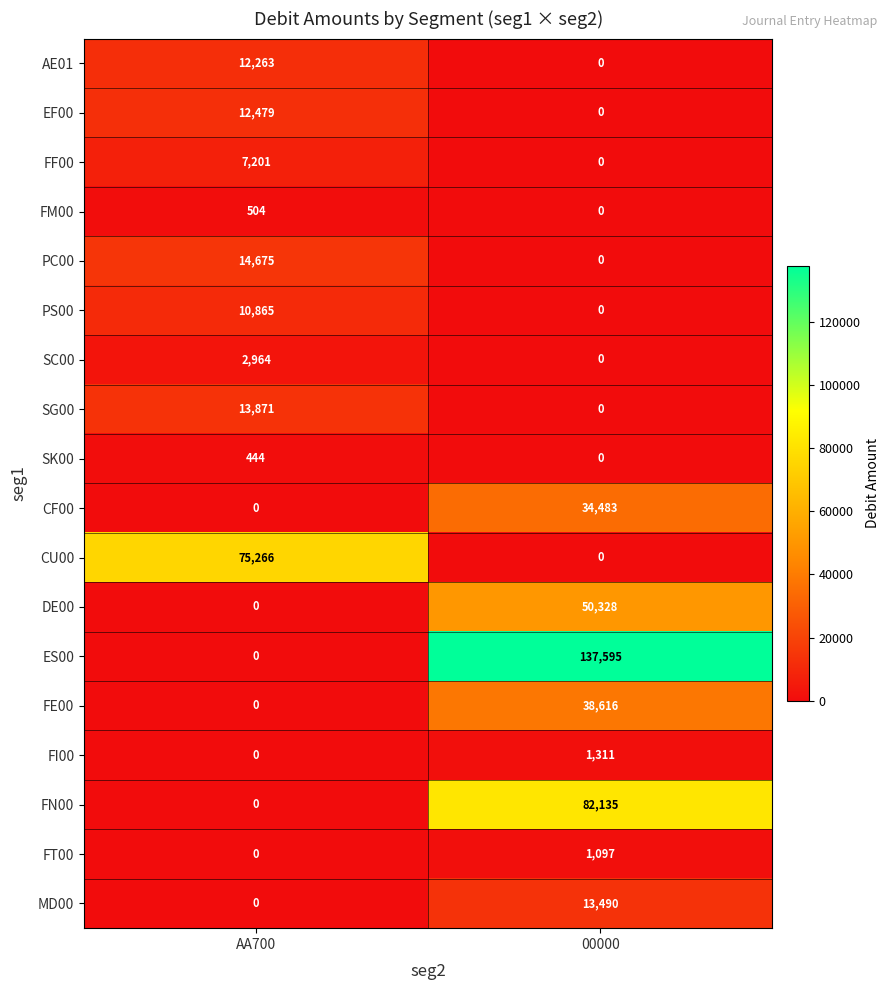

What is the sum of the SG00 values at 00000 and AA700?

13871